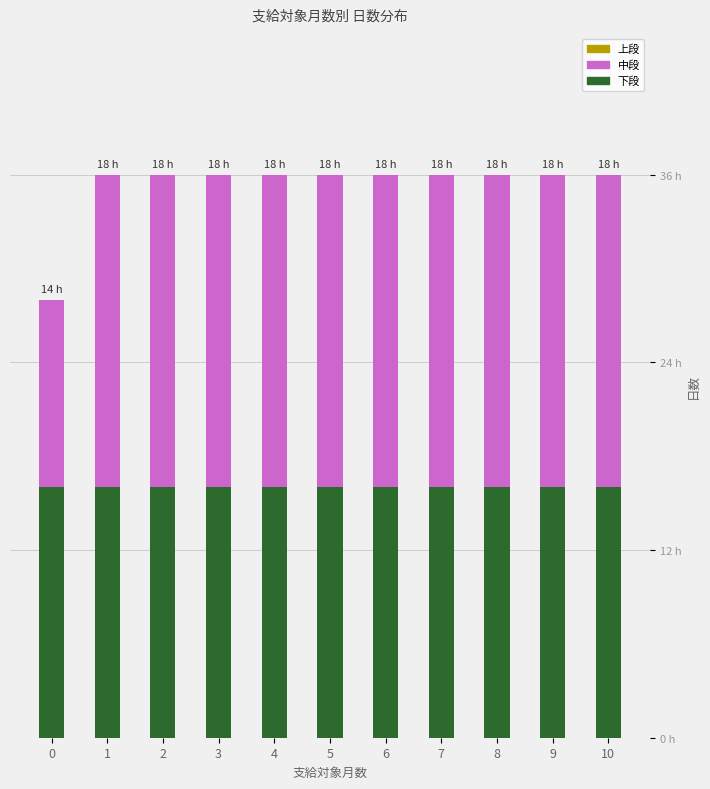

Are the bars horizontal?

No